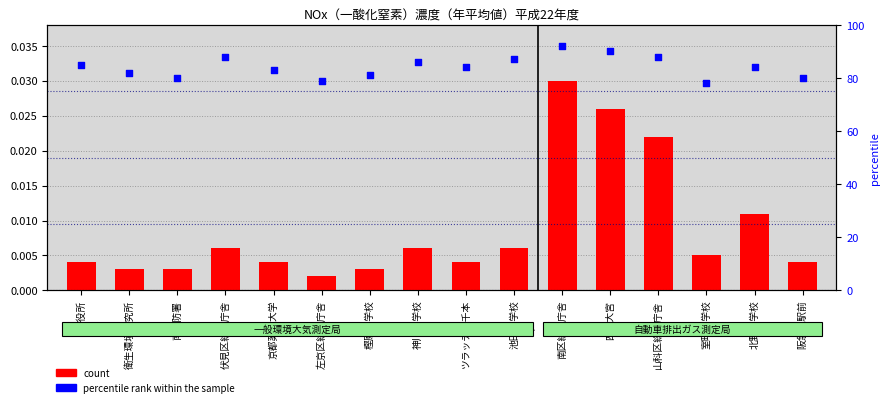

What are all the series names shown in the legend?

count, percentile rank within the sample